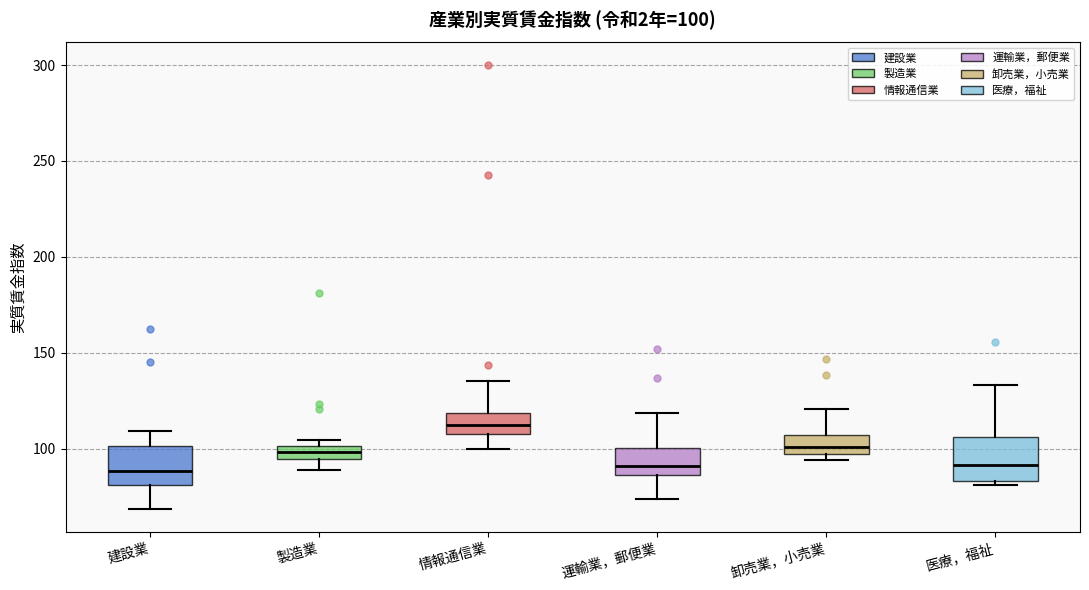

Which box's median line is the highest?

情報通信業